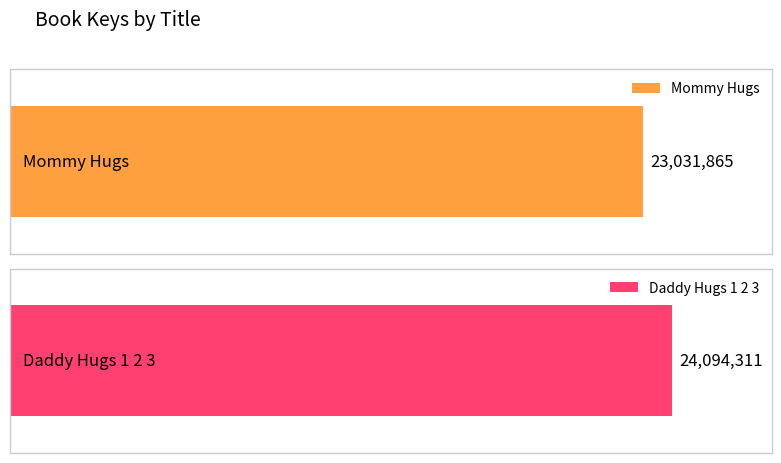

What is the sum of the values at Daddy Hugs 1 2 3 and Mommy Hugs?

47126176